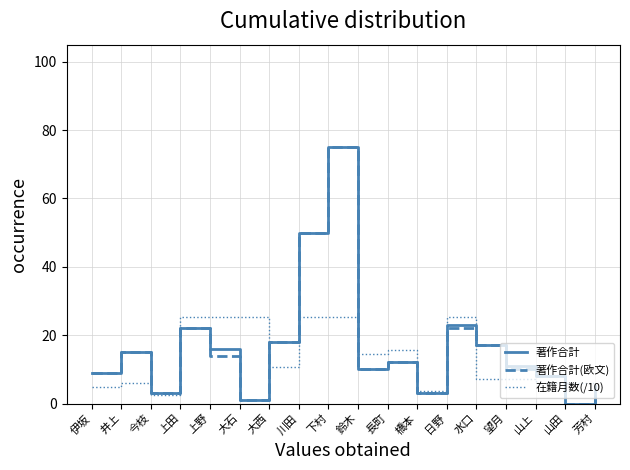

What is the maximum value for 在籍月数(/10)?

25.2